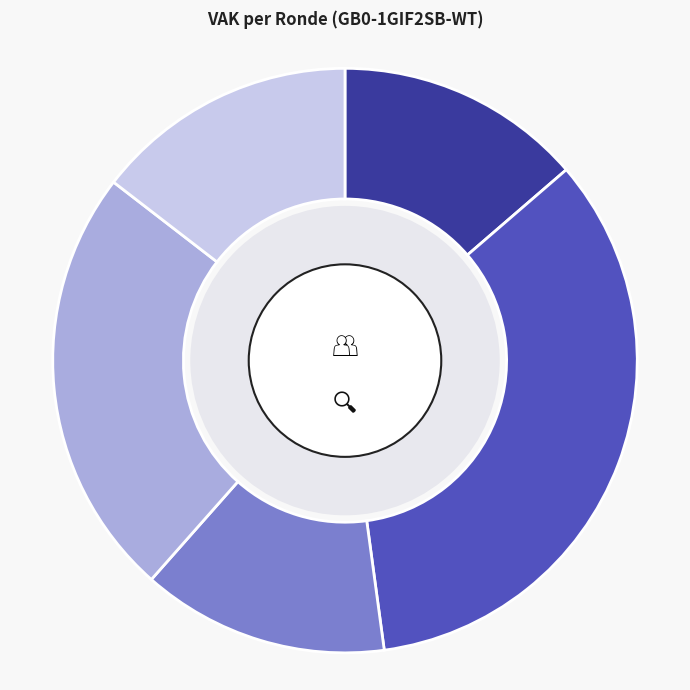

How many slices are in this pie chart?

5